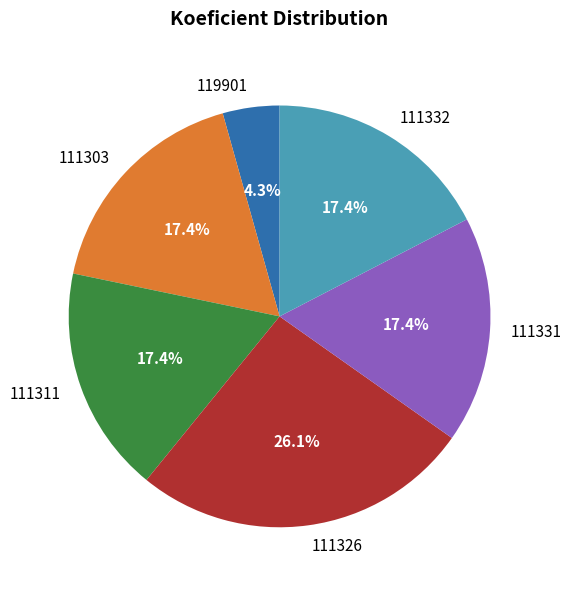

Is it true that 111303 is 30% of the pie?

False